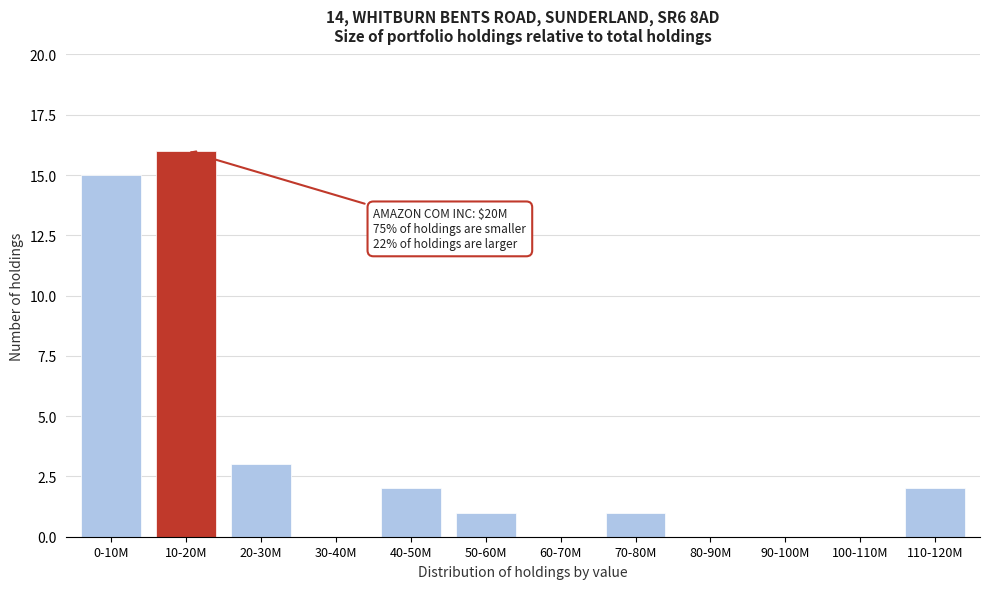

Reading left to right, list all the values displayed in this chart.

0-10M=15	10-20M=16	20-30M=3	30-40M=0	40-50M=2	50-60M=1	60-70M=0	70-80M=1	80-90M=0	90-100M=0	100-110M=0	110-120M=2